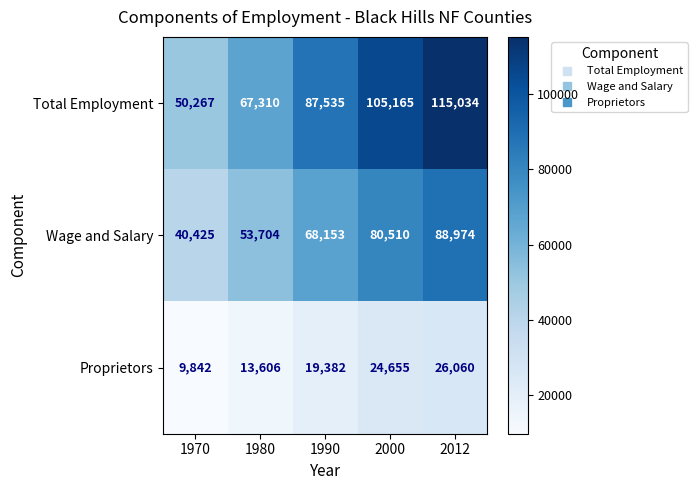

At which category does the chart reach its peak across all series?

2012